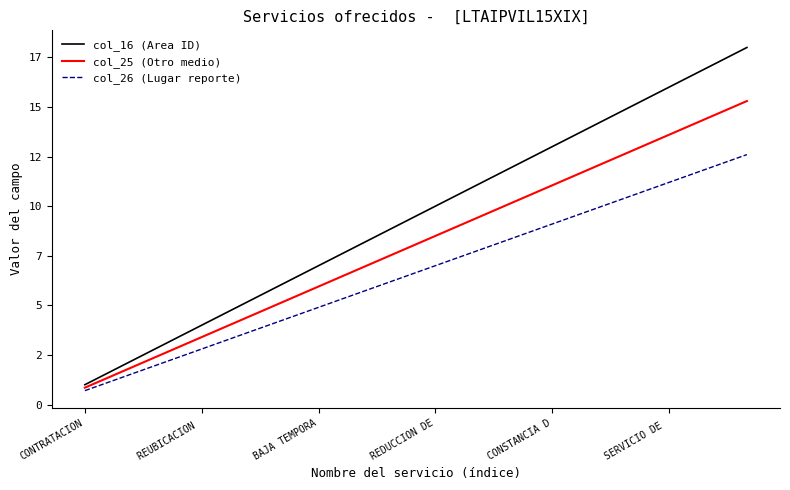

True or false: col_16 (Area ID) and col_26 (Lugar reporte) cross at least once.

False